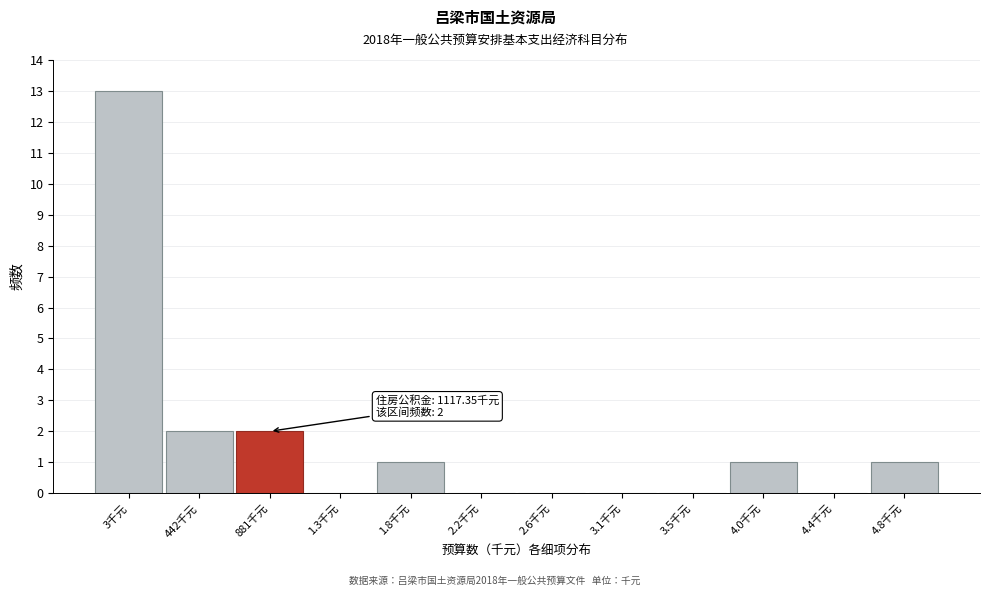

Reading left to right, list all the values displayed in this chart.

3千元=13	442千元=2	881千元=2	1.3千元=0	1.8千元=1	2.2千元=0	2.6千元=0	3.1千元=0	3.5千元=0	4.0千元=1	4.4千元=0	4.8千元=1